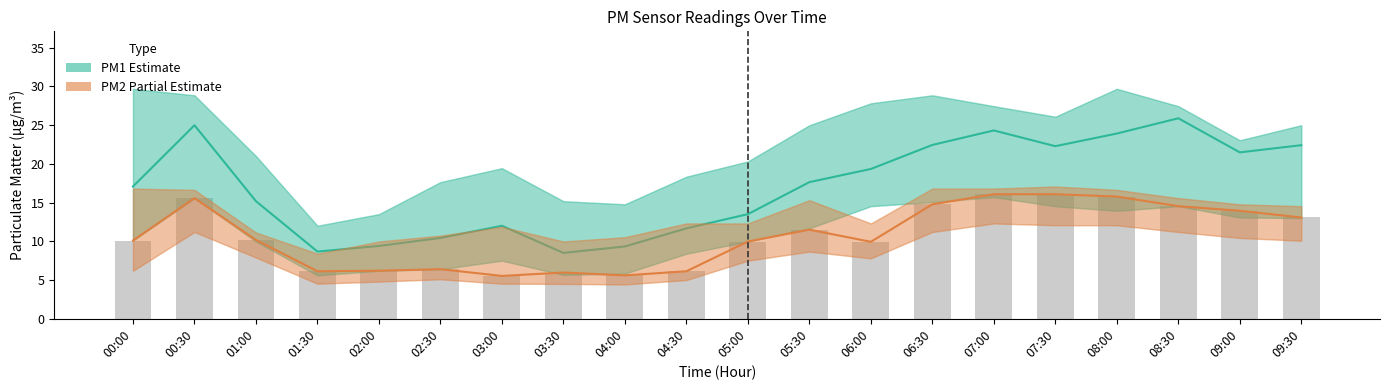

Reading left to right, transcribe all the data shown in this chart.

PM1 (Estimate): 17.1	25.0	15.2	8.7	9.4	10.4	12.0	8.5	9.3	11.7	13.5	17.6	19.3	22.4	24.3	22.3	23.9	25.9	21.5	22.4
PM2 (Partial Estimate): 10.1	15.6	10.2	6.1	6.2	6.4	5.5	6.0	5.6	6.1	10.0	11.5	9.9	14.8	16.1	16.1	15.8	14.5	13.9	13.1